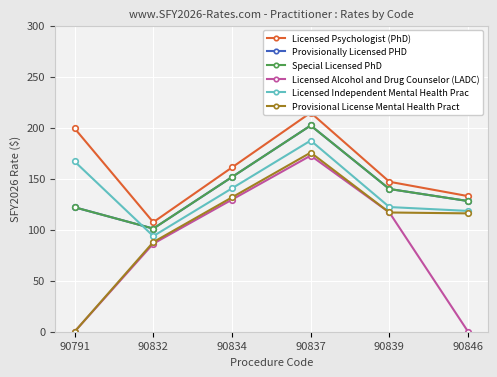

What is the value of the Special Licensed PhD point at the 5th from the left?

139.8